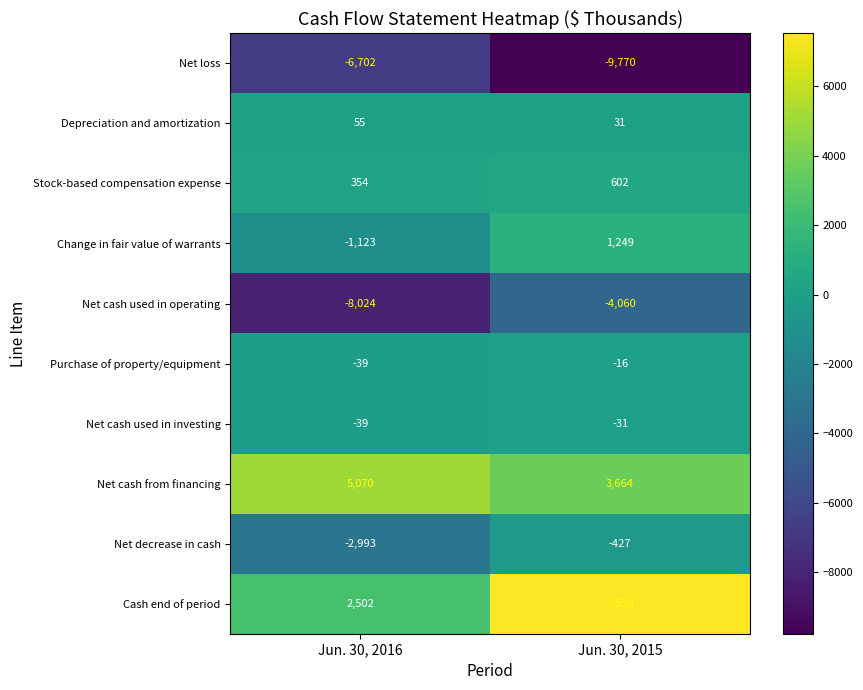

Which series has the largest total across all categories?

Cash end of period